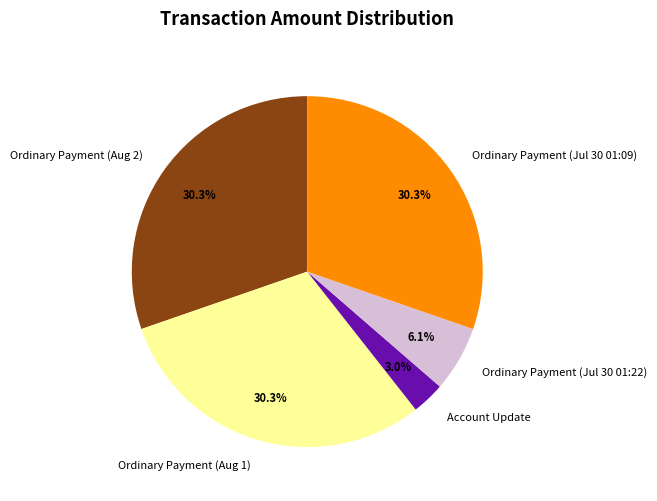

Does Ordinary Payment (Aug 2) account for over 50% of the chart?

No